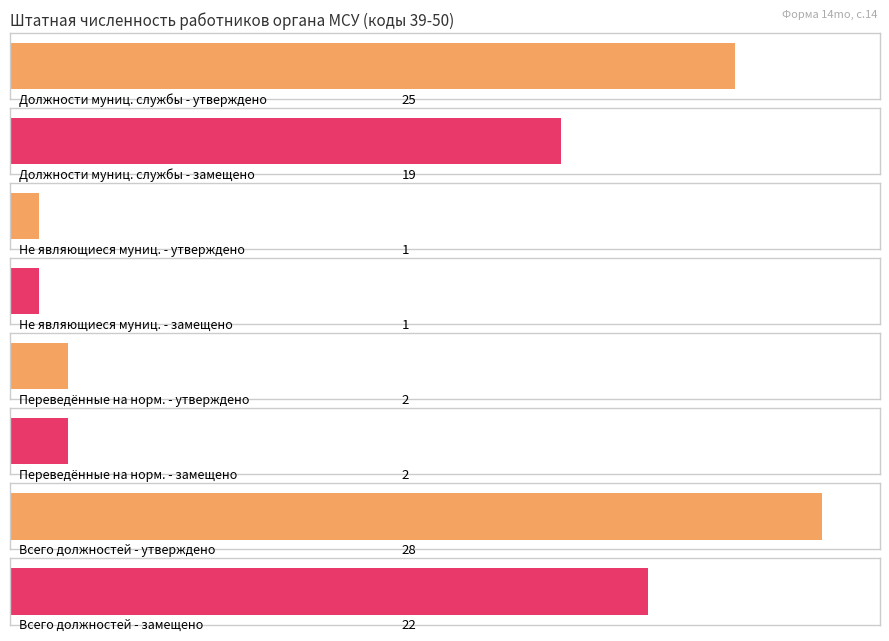

Where is фактически замещено nearest to the value 13?

Должности муниципальной службы (39-41)